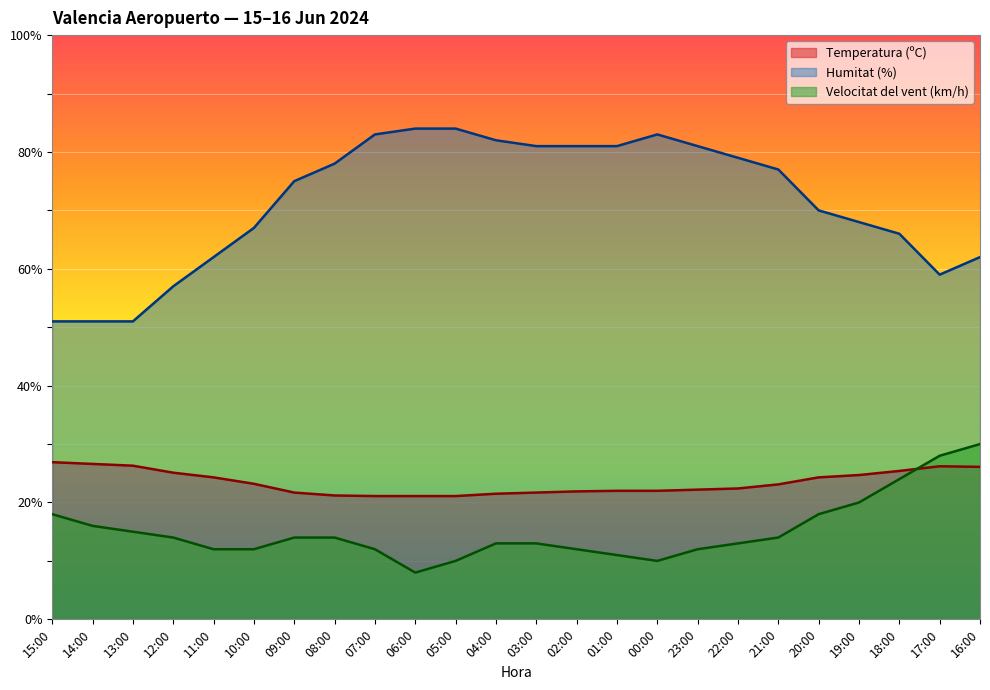

Between 15:00 and 16:00, which series saw the biggest shift?

Velocitat del vent (km/h)